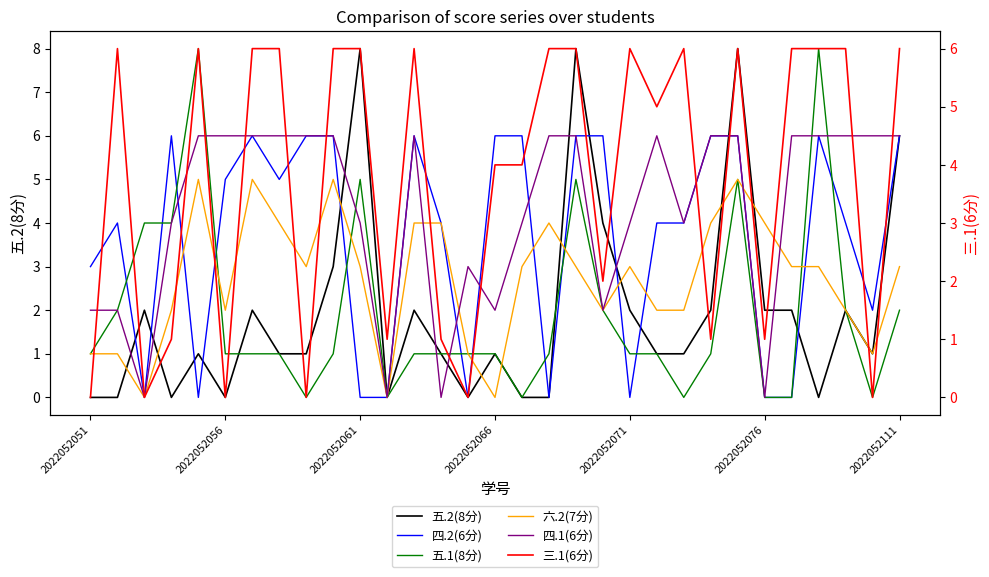

Which series has the largest total across all categories?

四.1(6分)